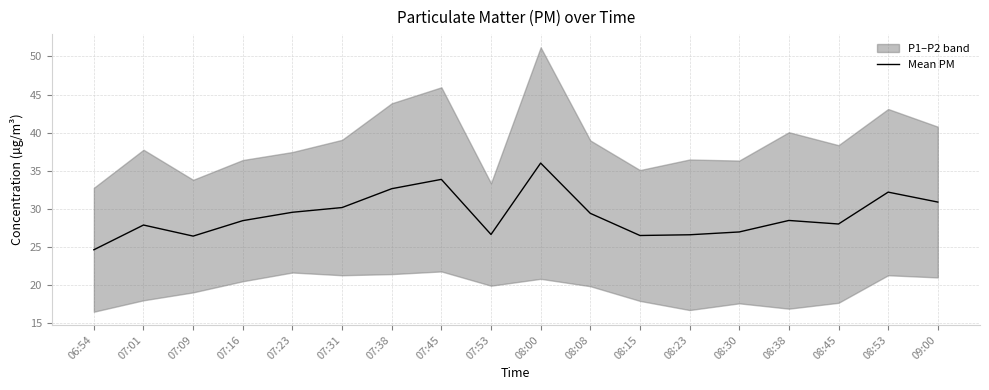

The chart shows a value of 26.6 at 08:23. True or false?

True